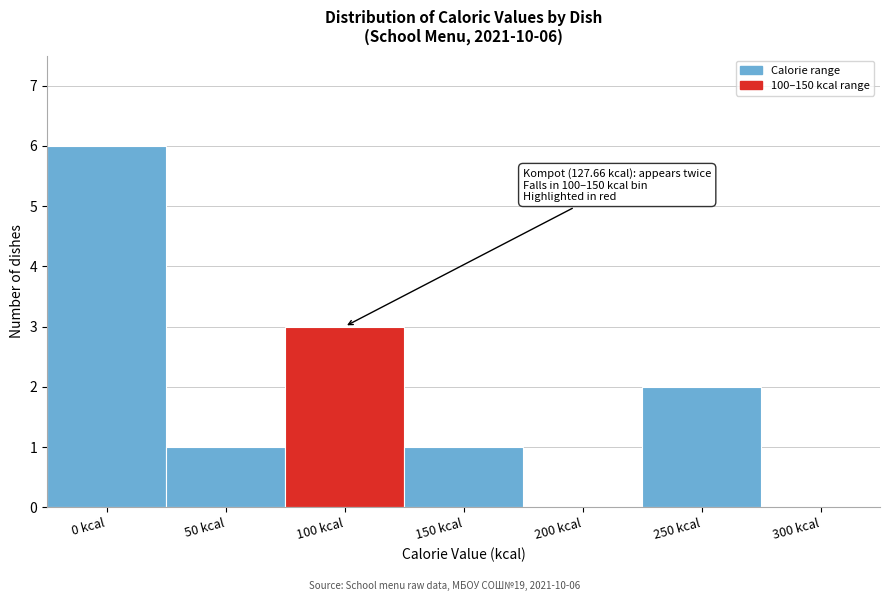

Reading left to right, what are all the values shown in this chart?

0 kcal=6	50 kcal=1	100 kcal=3	150 kcal=1	200 kcal=0	250 kcal=2	300 kcal=0